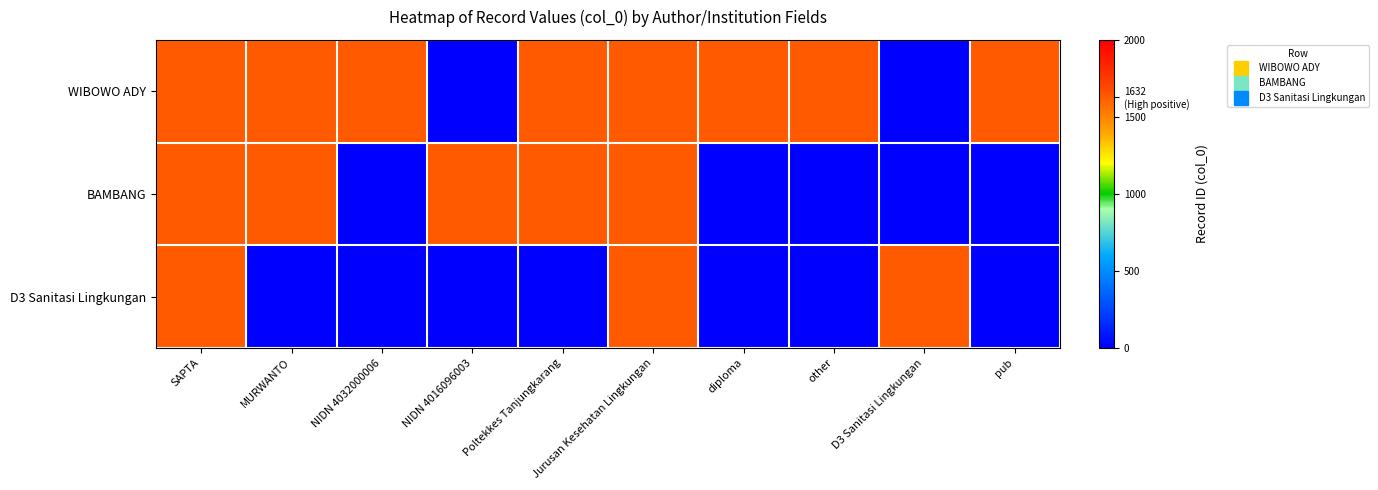

Which series has the largest total across all categories?

WIBOWO ADY